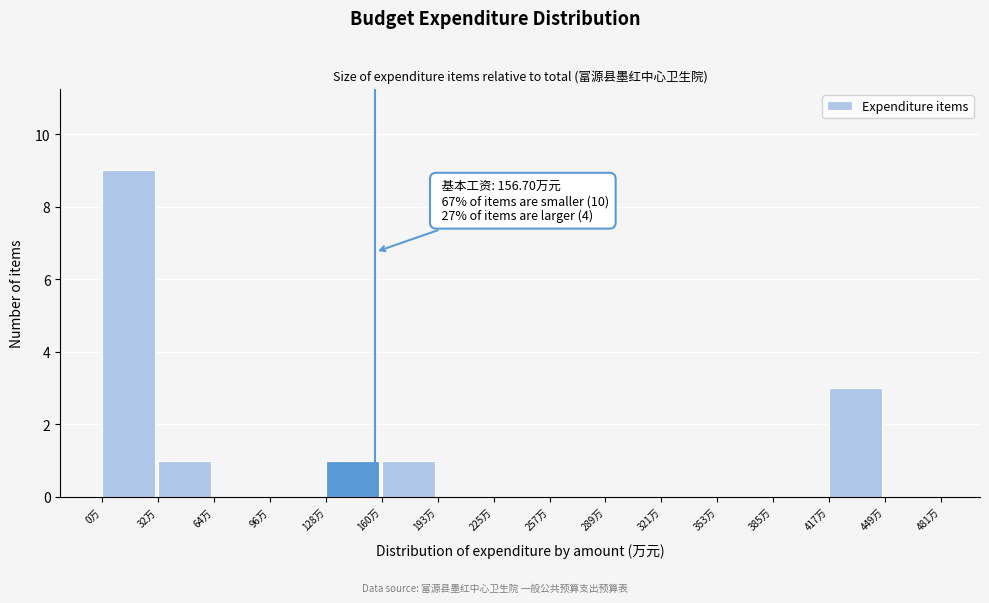

Over which range of the x-axis is the bar tallest?

0 to 30